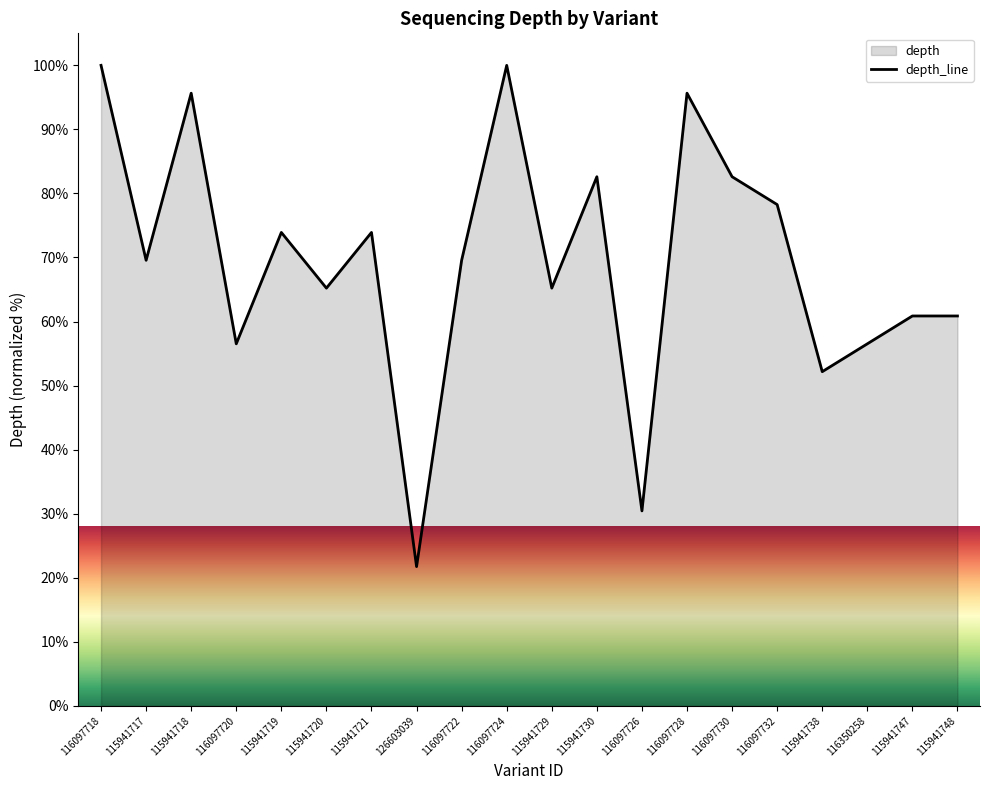

Reading right to left, what are all the values shown in this chart?

60.9	60.9	56.5	52.2	78.3	82.6	95.7	30.4	82.6	65.2	100.0	69.6	21.7	73.9	65.2	73.9	56.5	95.7	69.6	100.0